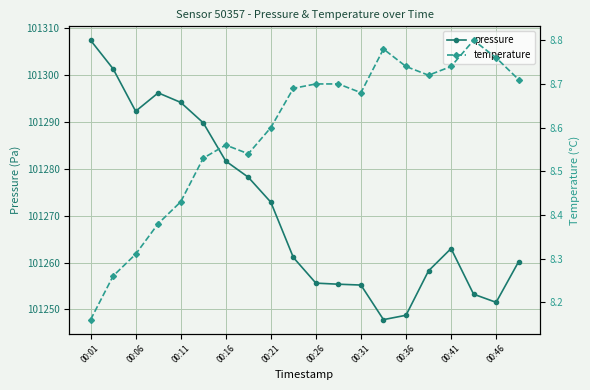

Is it true that temperature equals 8.7 at 15?

True